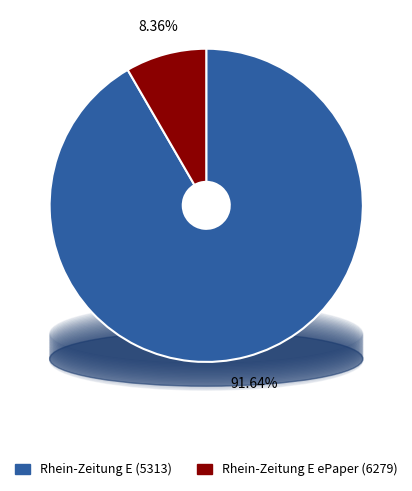

The Rhein-Zeitung E ePaper (6279) slice represents 22% of the pie. True or false?

False